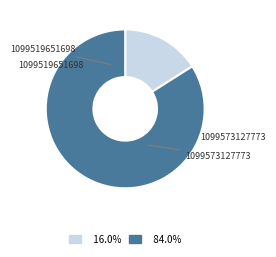

Is there any slice that represents more than half of the pie?

Yes